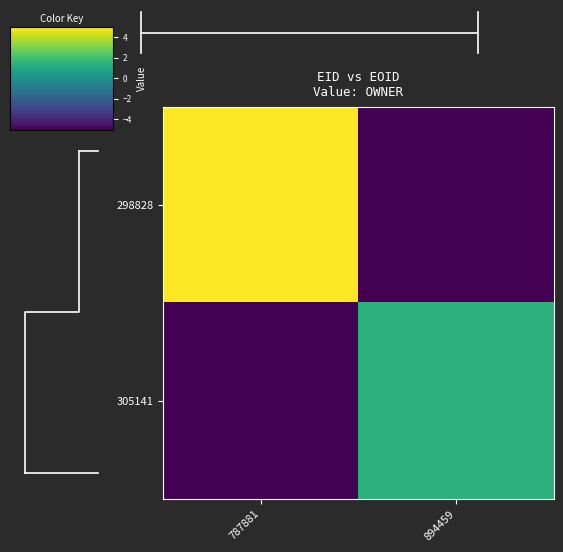

Rank the series by their average value, from lowest to highest.

305141, 298828